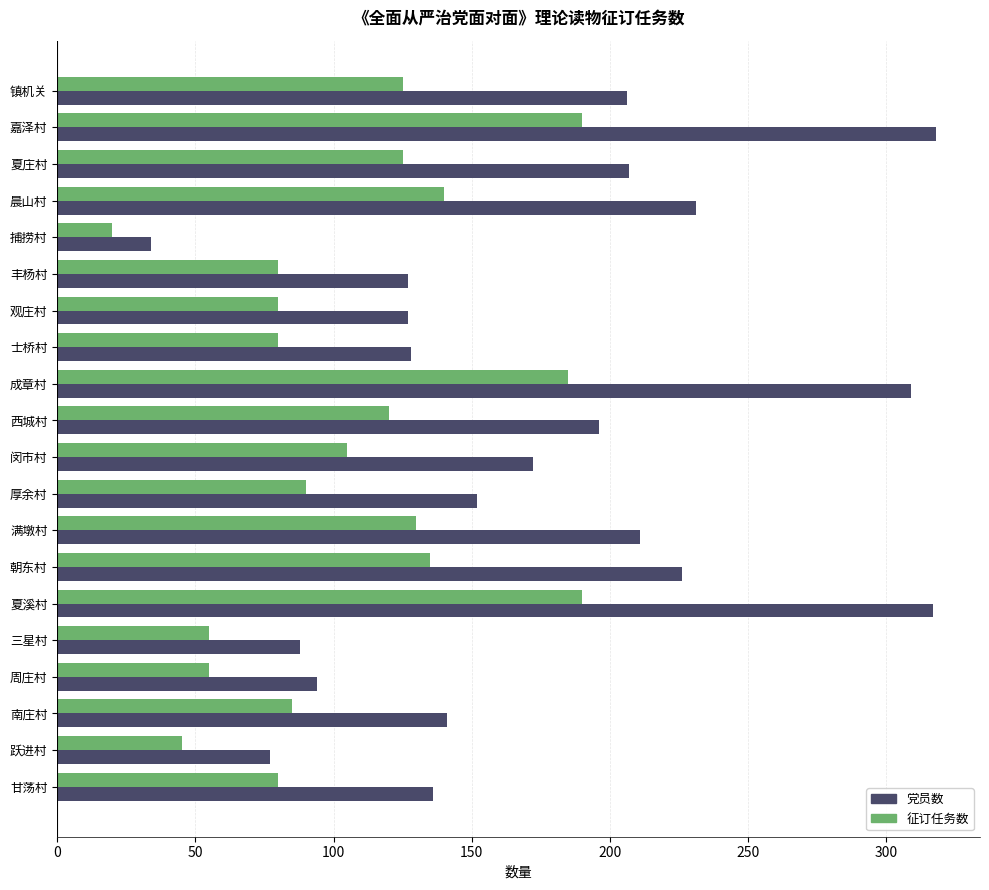

What is the maximum value shown in the chart?

318